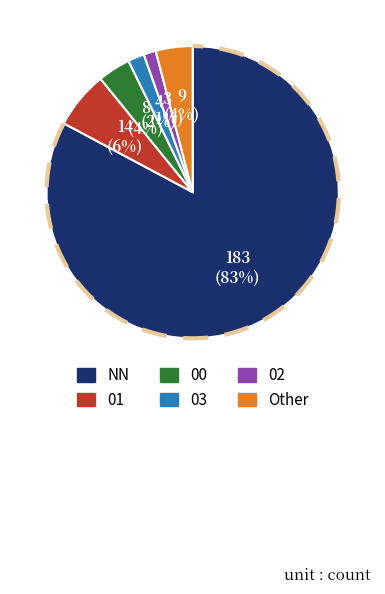

How many slices are in this pie chart?

6